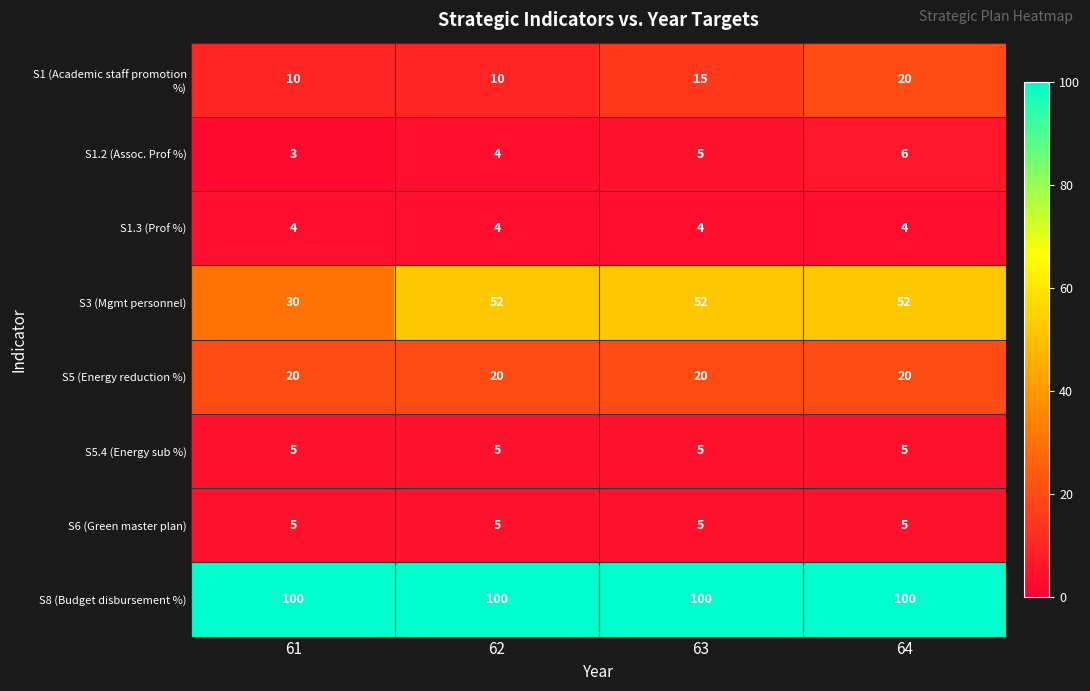

The value of S6 (Green master plan) at 62 is 1. True or false?

False